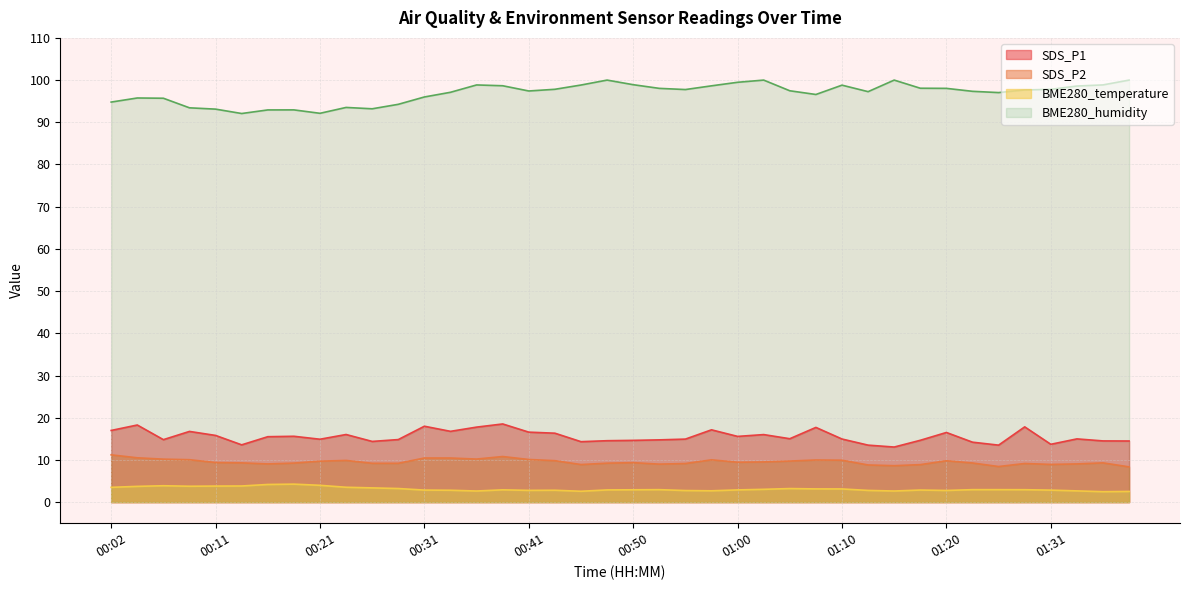

At how many categories does at least one series exceed 8?

40